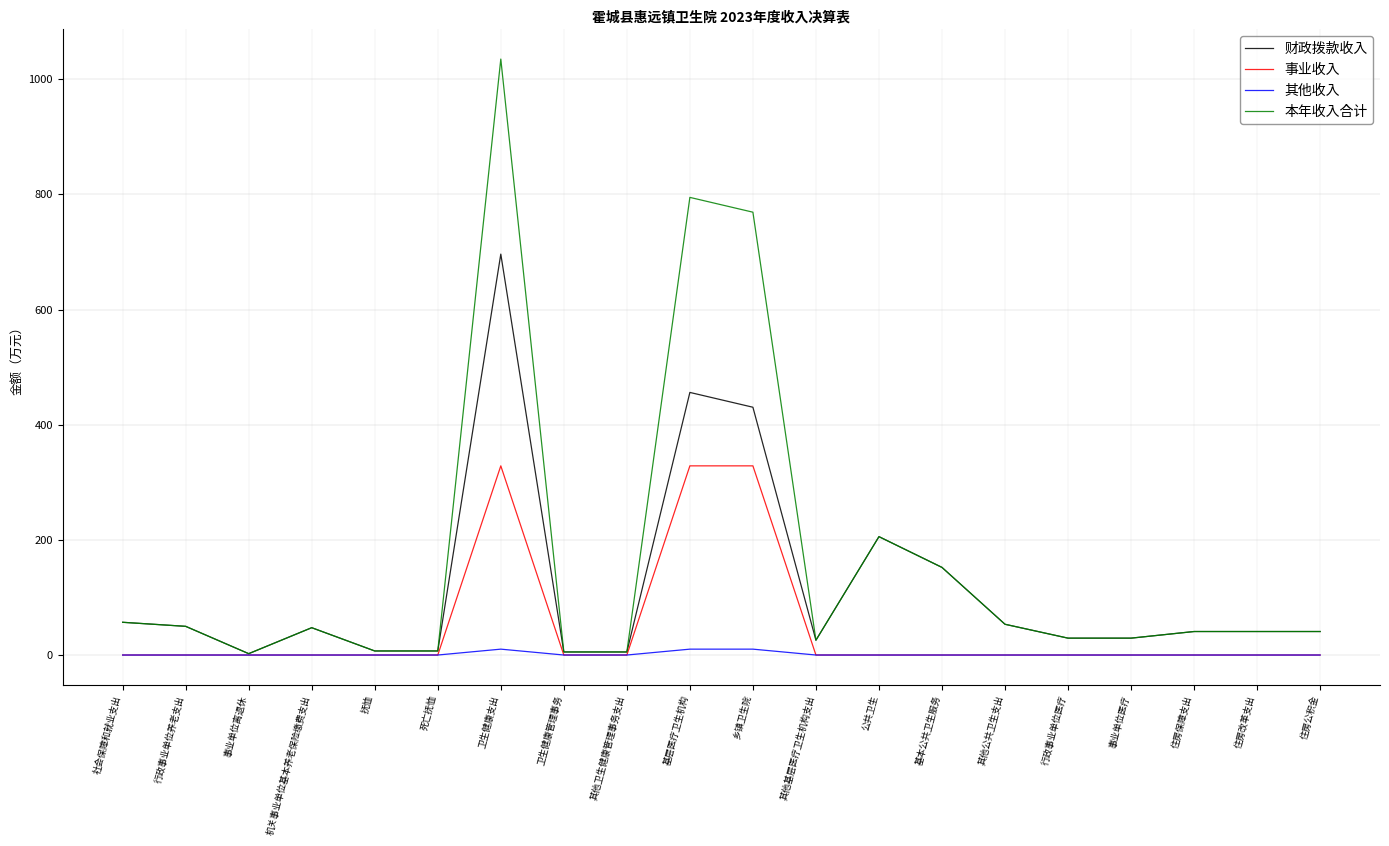

True or false: 本年收入合计 has more than 2 interior local peaks.

True